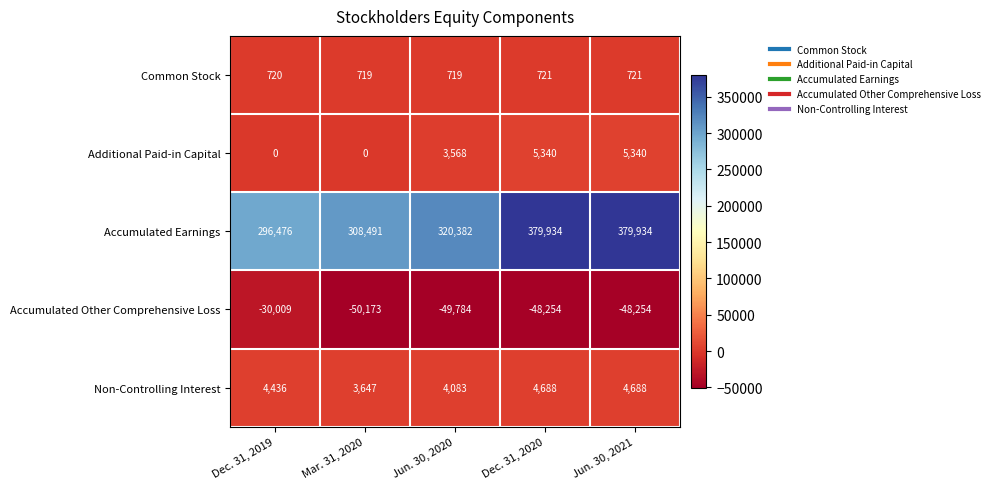

Where is Common Stock nearest to the value 720?

Dec. 31, 2019